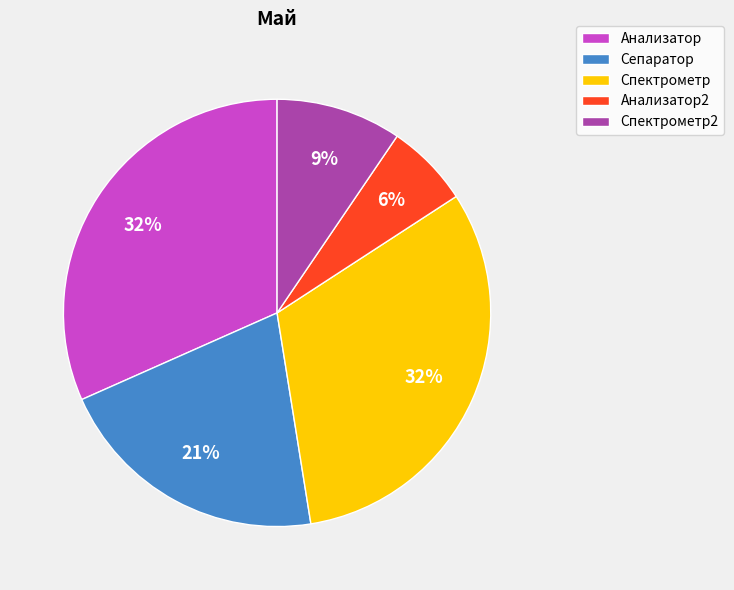

To the nearest percent, what is the difference between the Сепаратор and Анализатор2 slice percentages?

15%